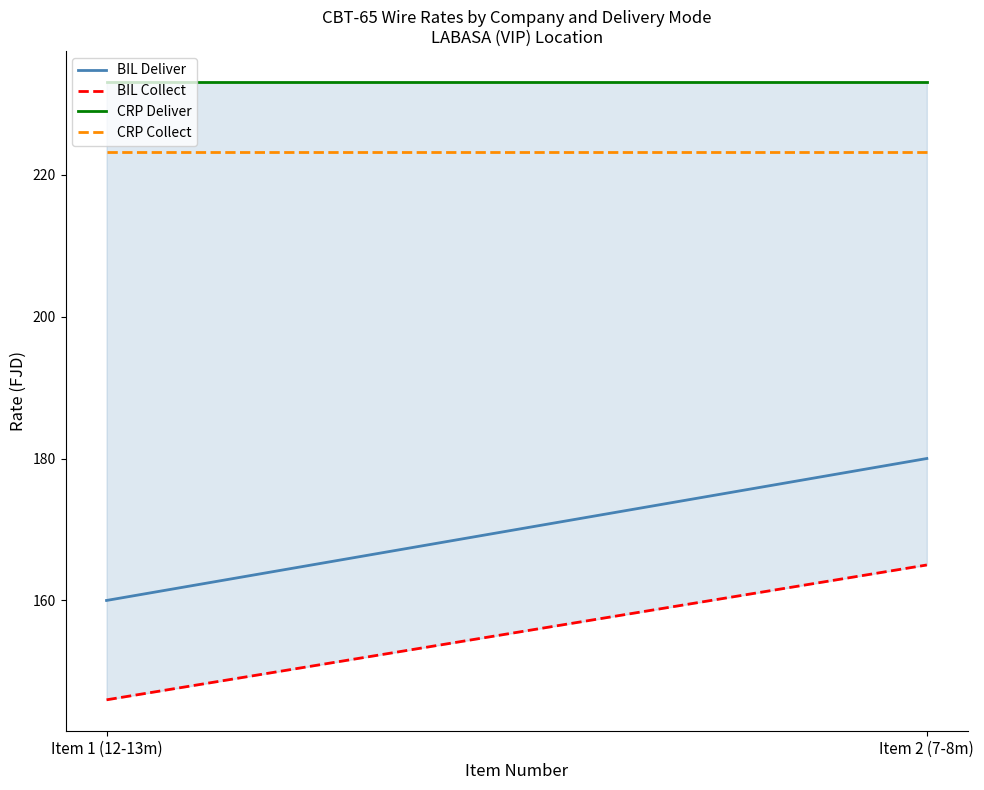

Is it true that CRP Collect equals 378.2 at Item 2 (7-8m)?

False